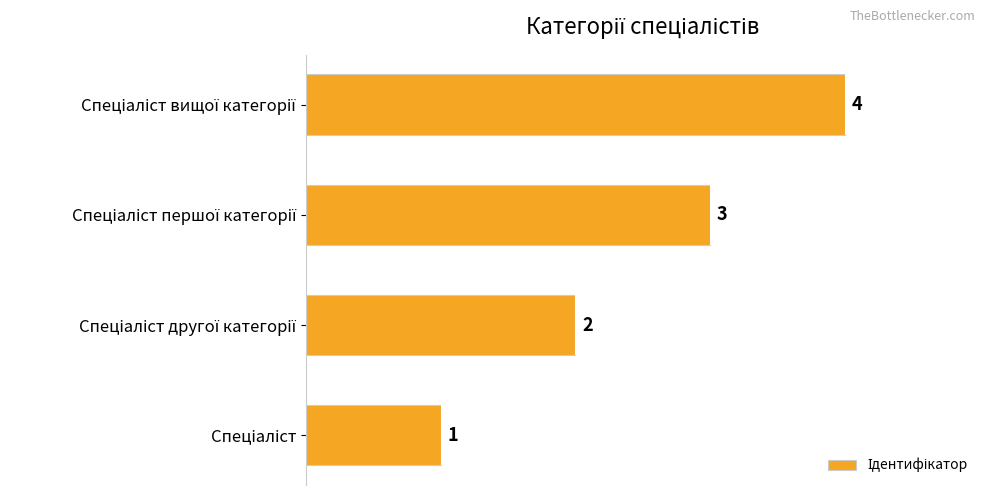

What is the difference between the maximum and minimum values?

3